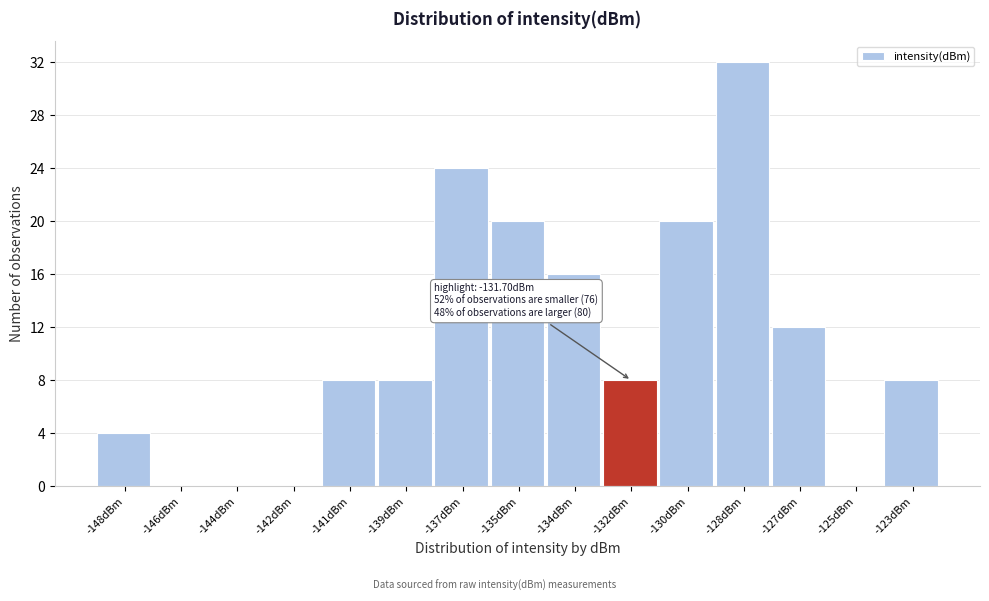

Reading left to right, list all the values displayed in this chart.

-148dBm=4	-146dBm=0	-144dBm=0	-142dBm=0	-141dBm=8	-139dBm=8	-137dBm=24	-135dBm=20	-134dBm=16	-132dBm=8	-130dBm=20	-128dBm=32	-127dBm=12	-125dBm=0	-123dBm=8